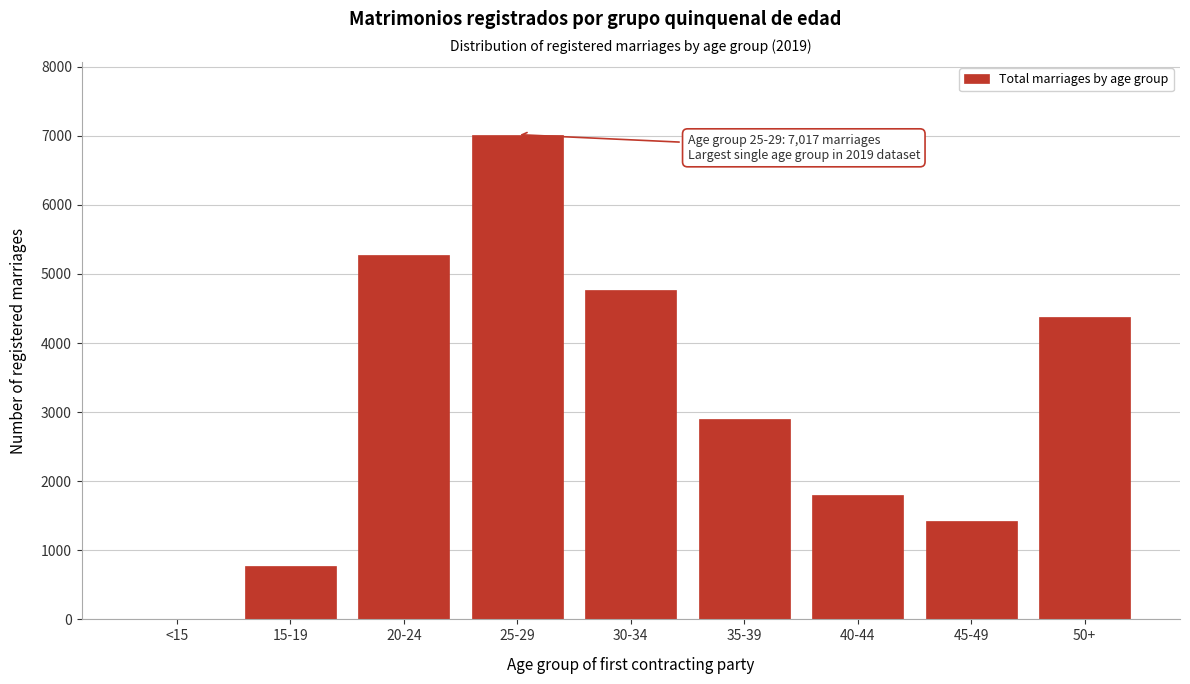

Reading left to right, list all the values displayed in this chart.

<15=0	15-19=773	20-24=5278	25-29=7017	30-34=4769	35-39=2900	40-44=1807	45-49=1425	50+=4371